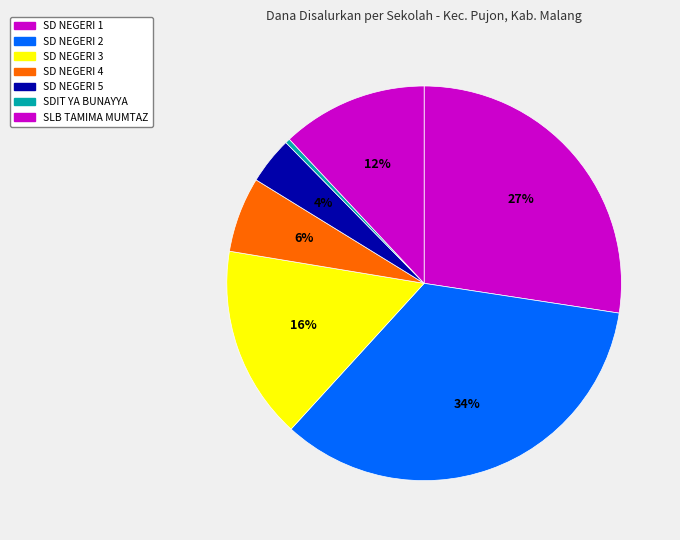

Which slice is the largest?

SD NEGERI 2